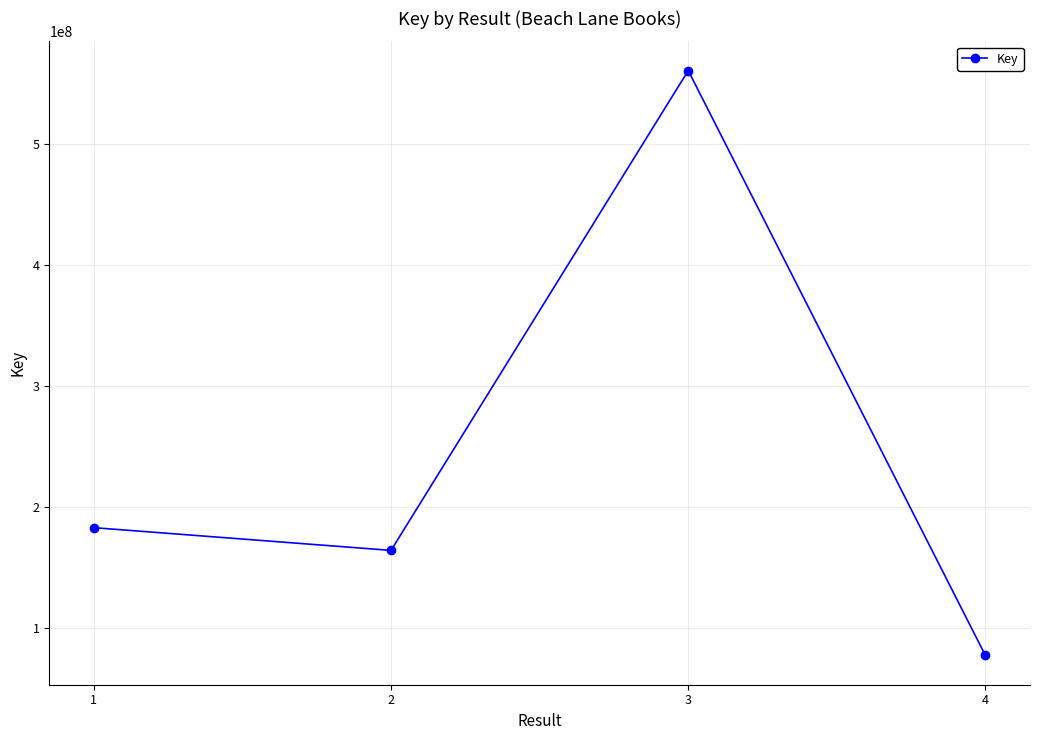

Which has a higher value, 4 or 2?

2